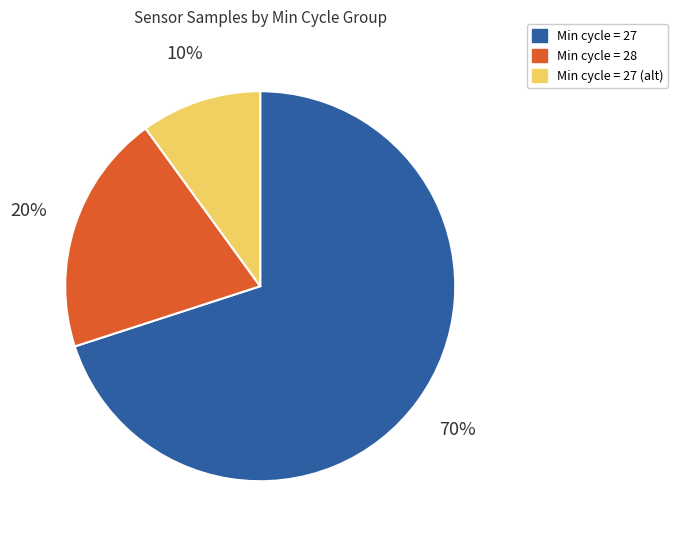

The Min cycle = 27 (alt) slice represents 10% of the pie. True or false?

True